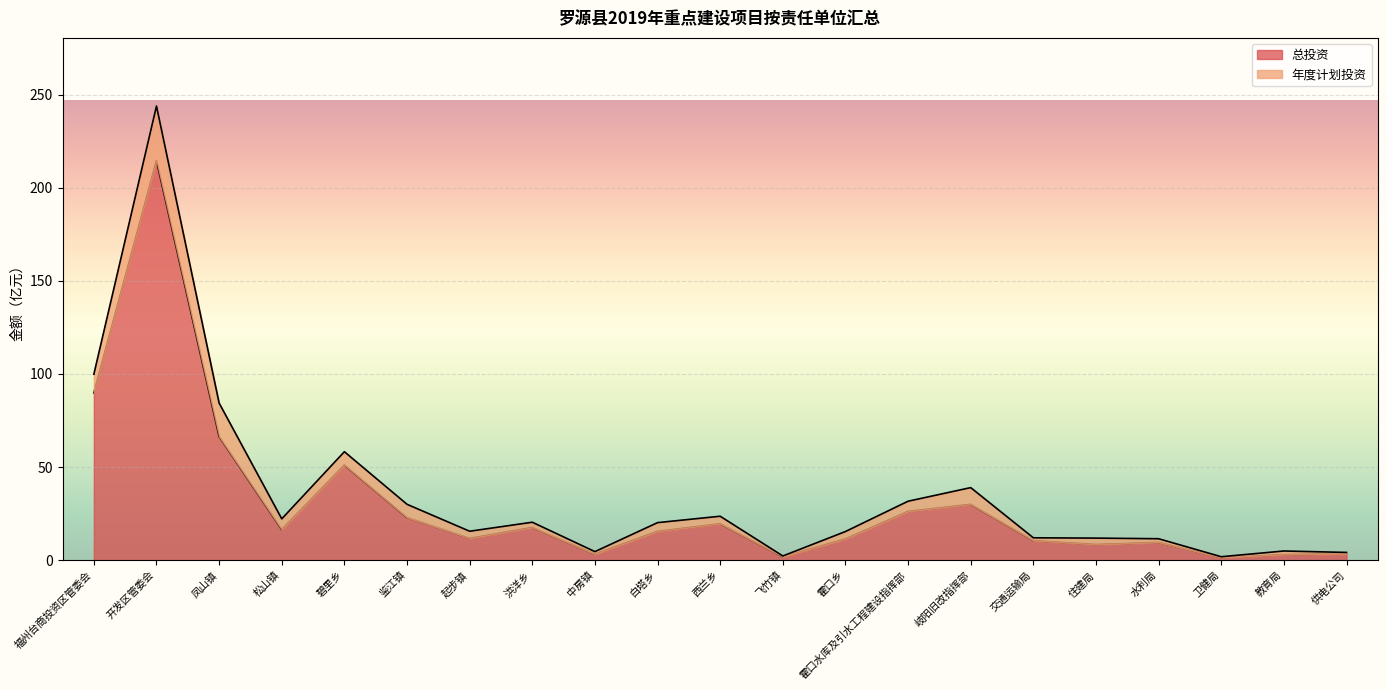

What is the label of the 19th point from the right?

凤山镇